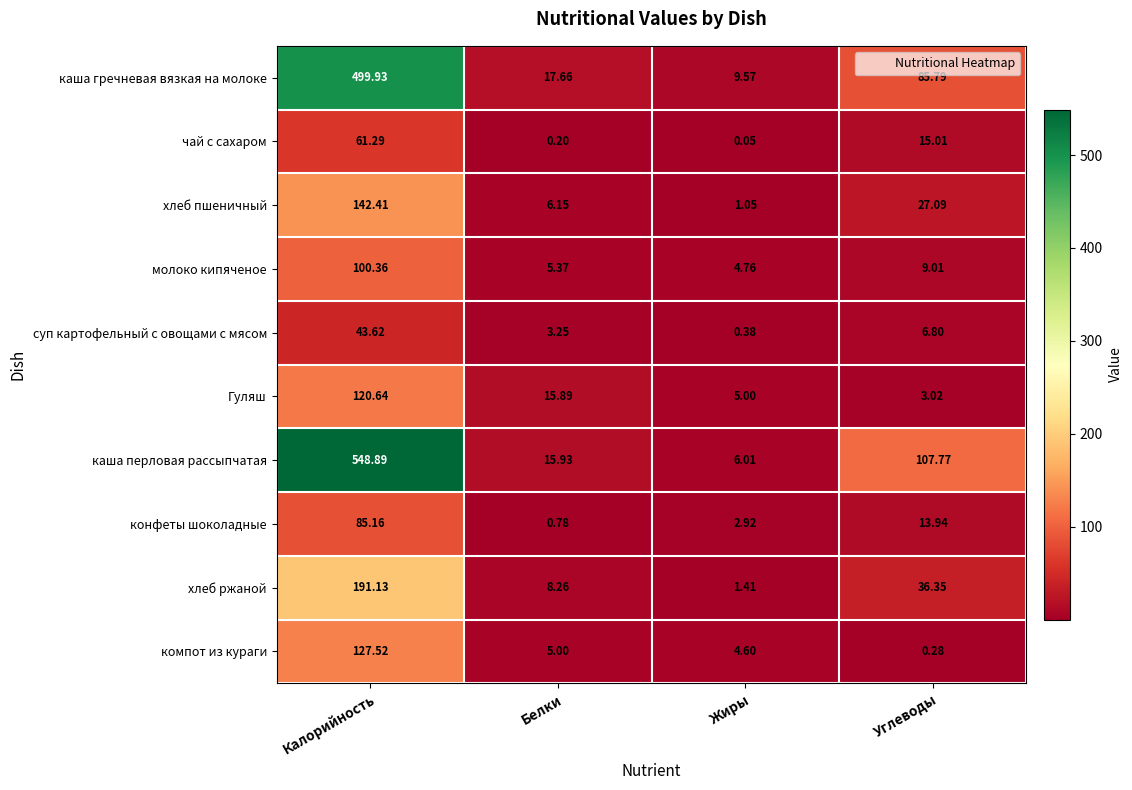

At which label is суп картофельный с овощами с мясом closest to 22?

Углеводы